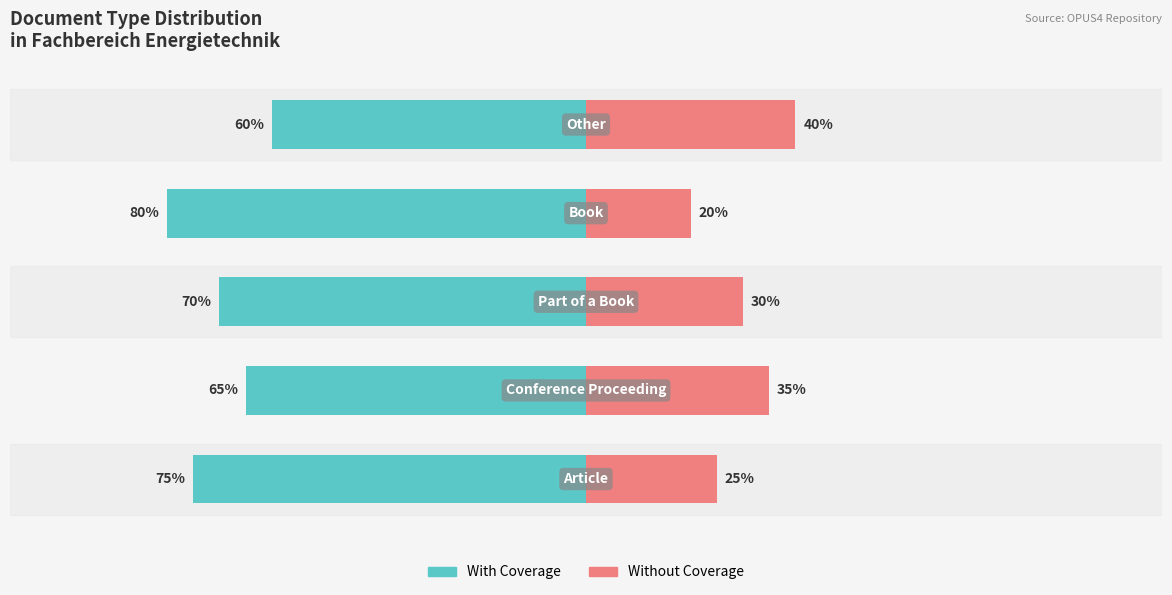

What is the difference between the With Coverage values at 3 and 2?

10